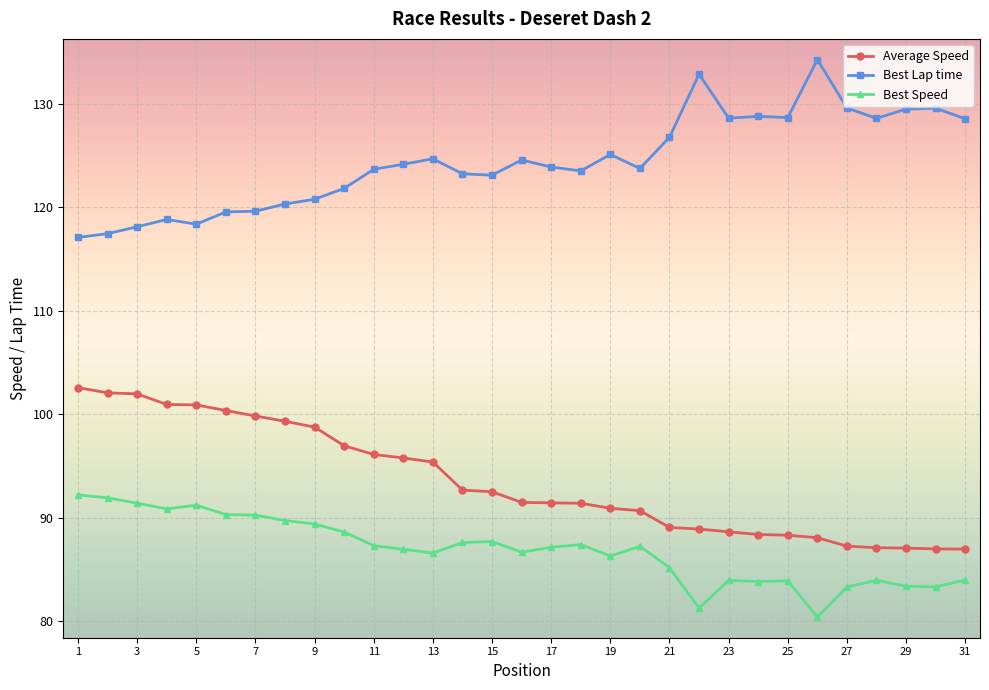

What is the smallest value displayed?

80.4